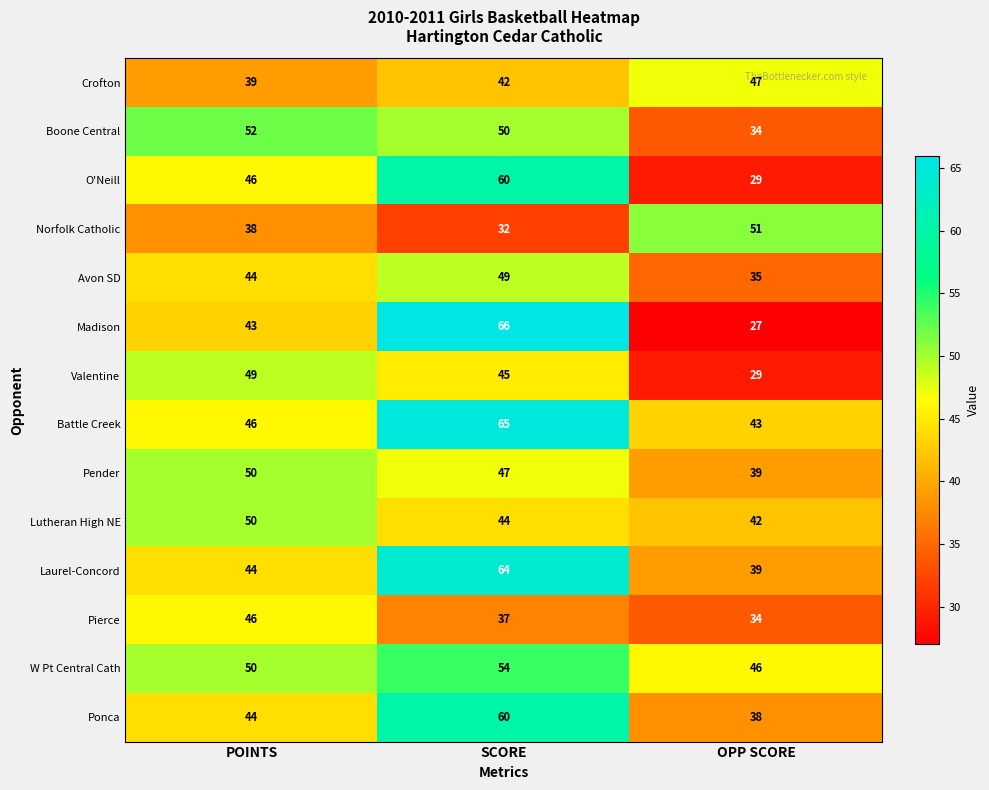

How many Pender values are between 39 and 50?

3